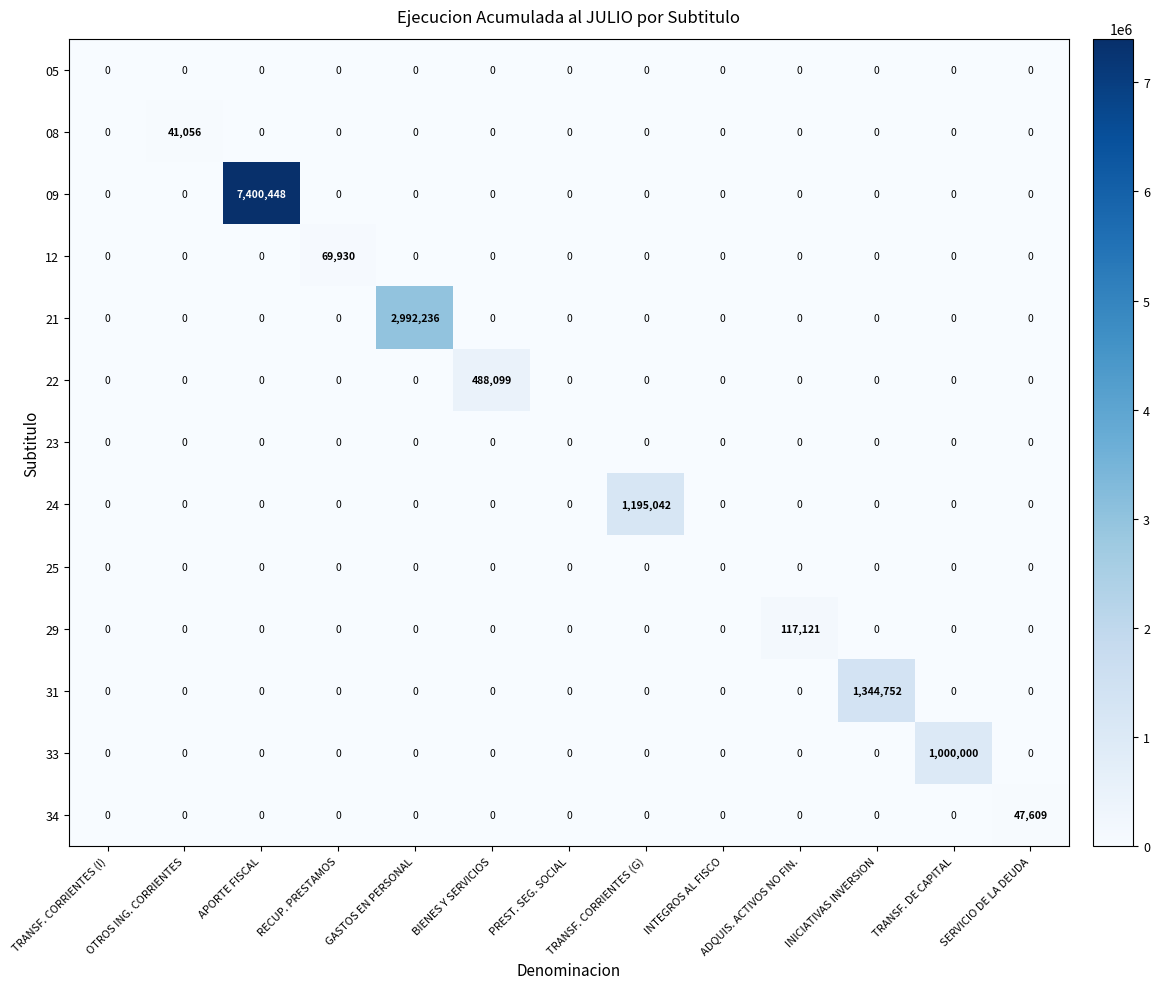

What is the spread (max minus min) of values at BIENES Y SERVICIOS?

488099